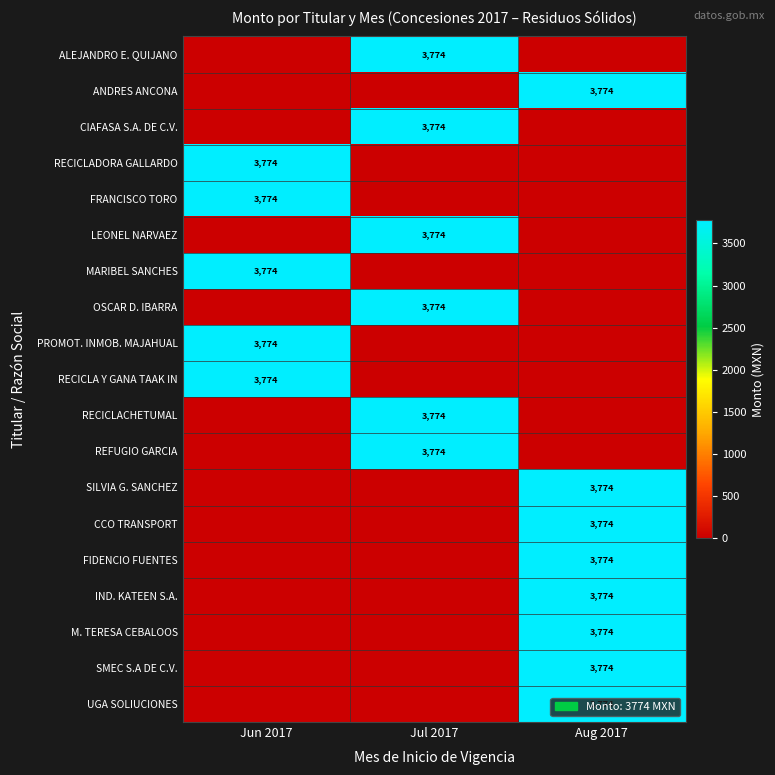

True or false: SMEC S.A DE C.V. has a value of 3774 at Aug 2017.

True